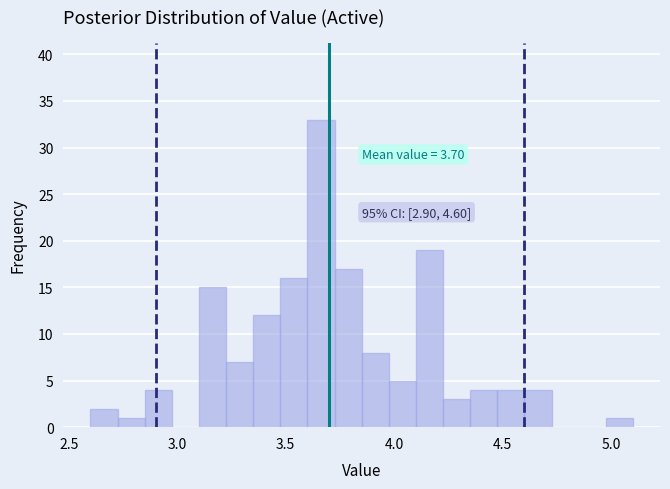

Around what value on the x-axis is the tallest bar? Give the approximate position of its centre, as read against the axis.

3.65